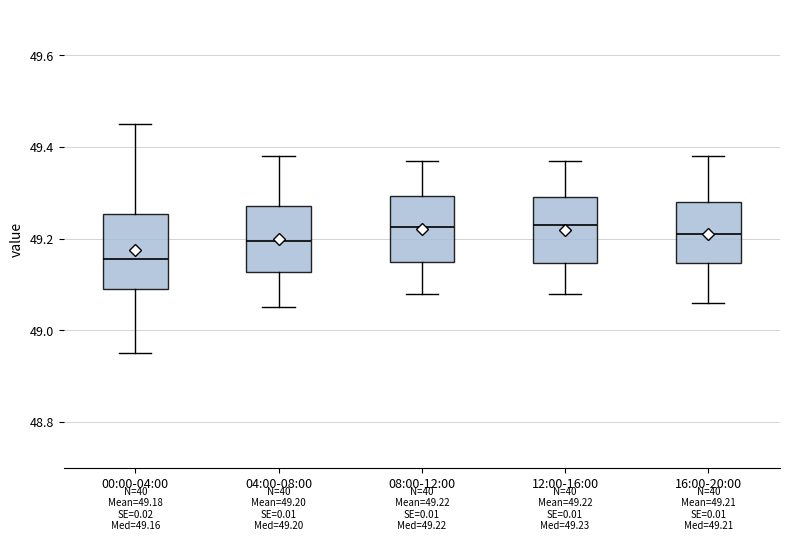

Which box's median line is the lowest?

00:00-04:00